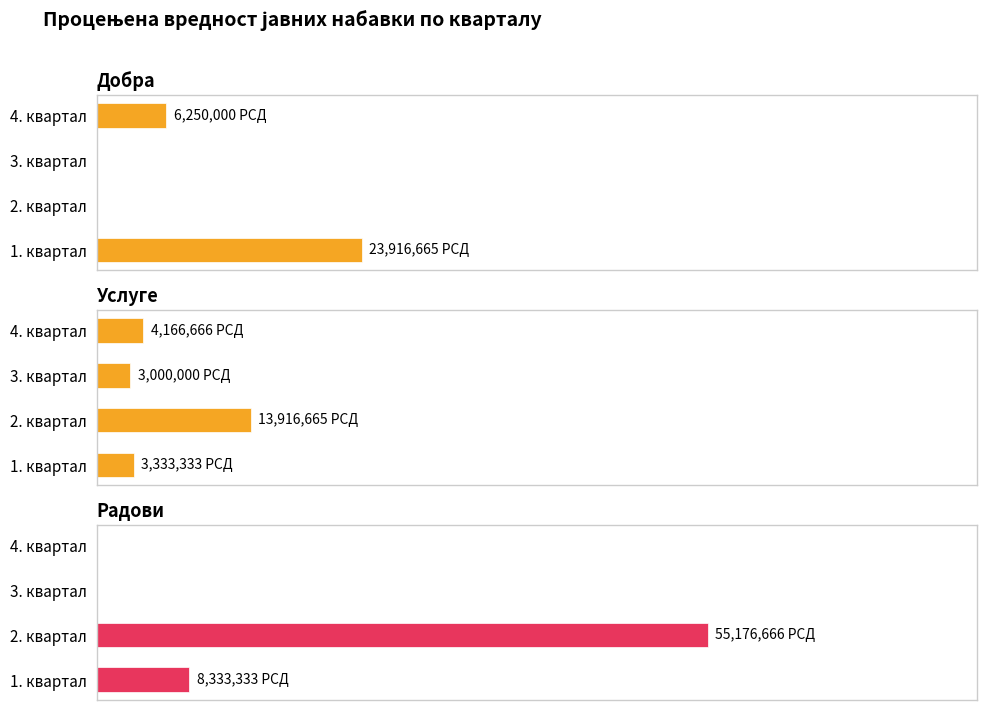

Which series has the widest spread of values?

Радови